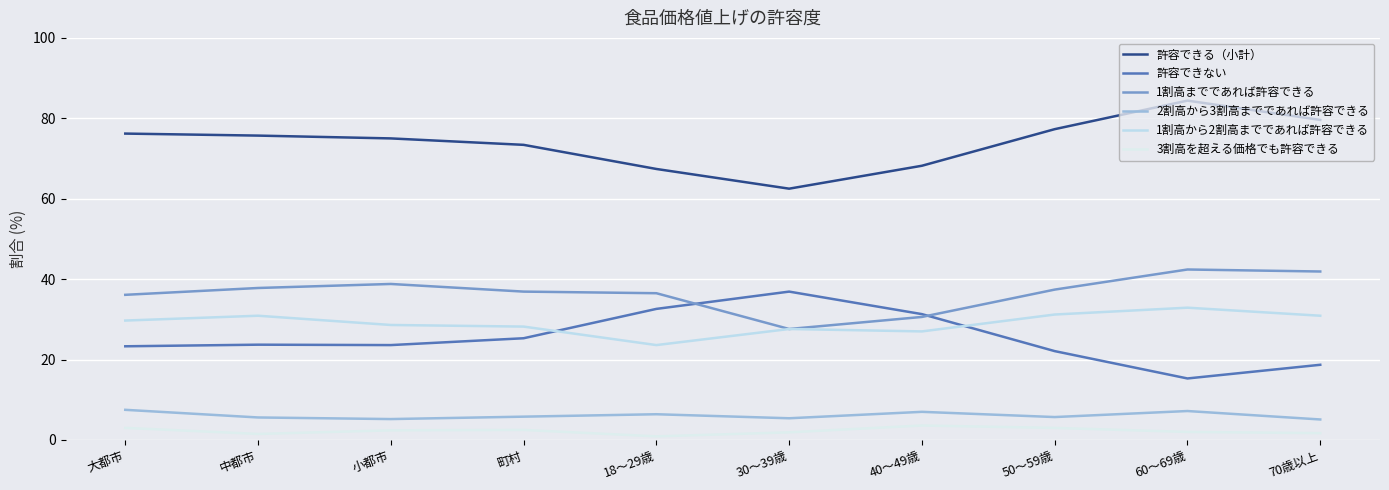

At which label is 1割高から2割高までであれば許容できる closest to 28?

町村